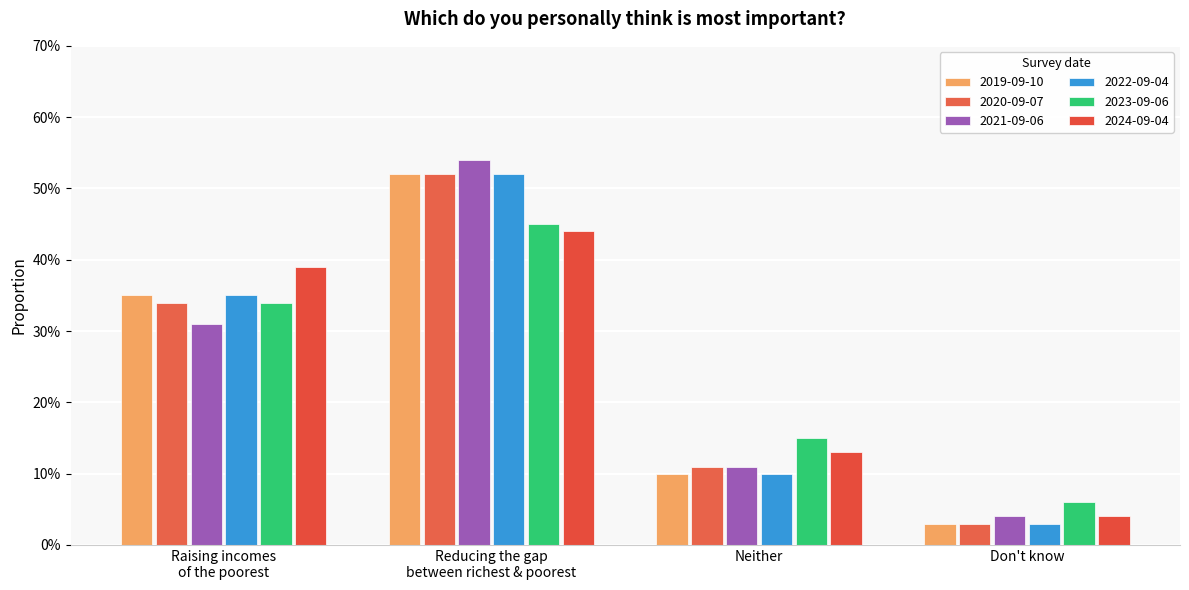

List the series in order of their peak value, lowest first.

2024-09-04, 2023-09-06, 2019-09-10, 2020-09-07, 2022-09-04, 2021-09-06